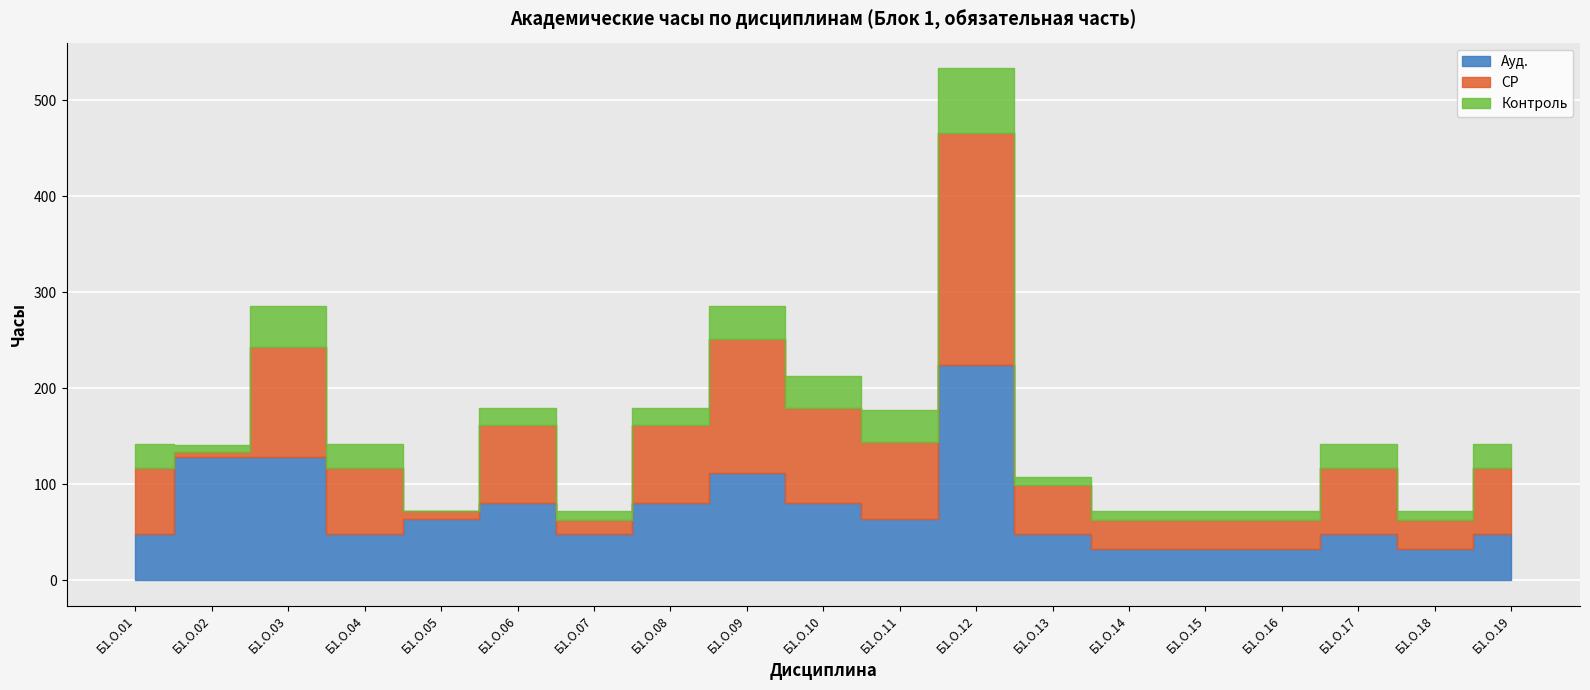

True or false: Ауд. and Контроль cross at least once.

False